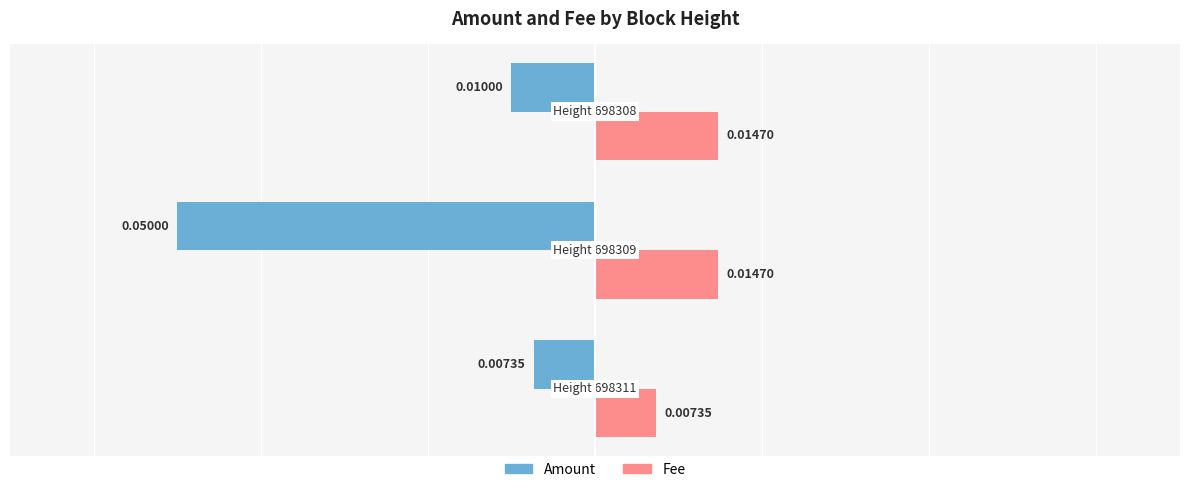

Which series has the largest total across all categories?

Fee